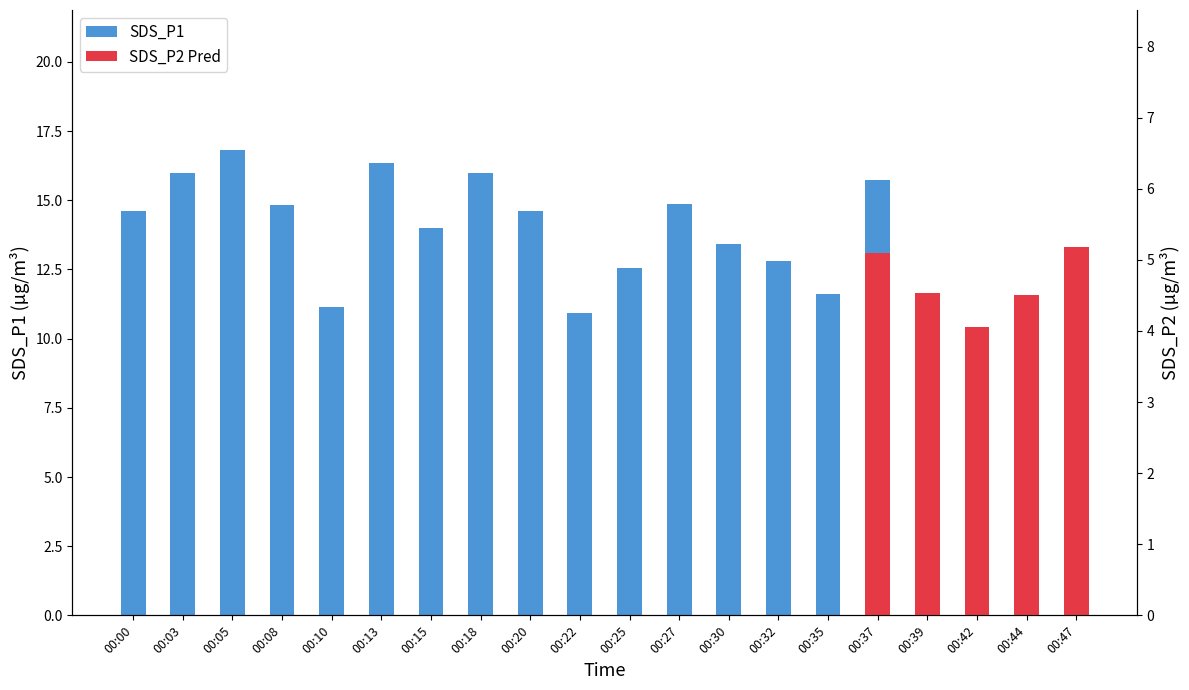

Which series has the largest range (max minus min)?

SDS_P1